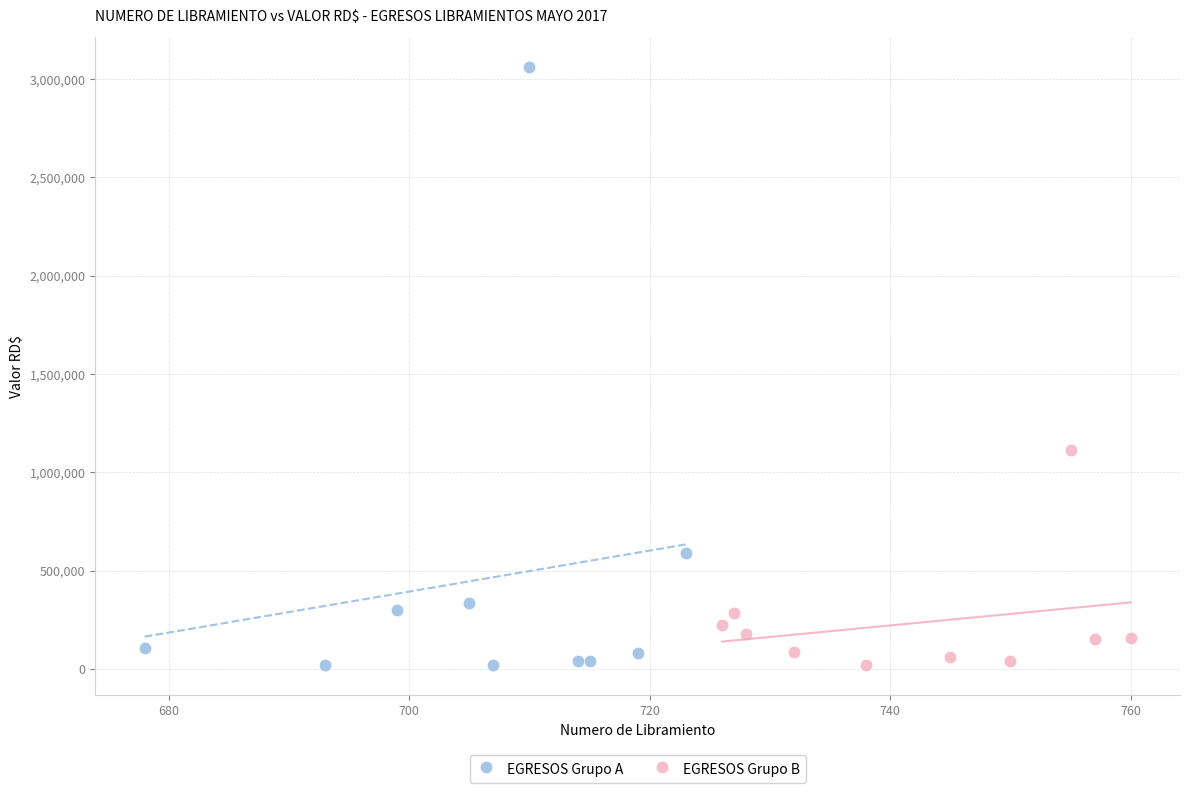

Which series has the largest Y range (max minus min)?

EGRESOS Grupo A